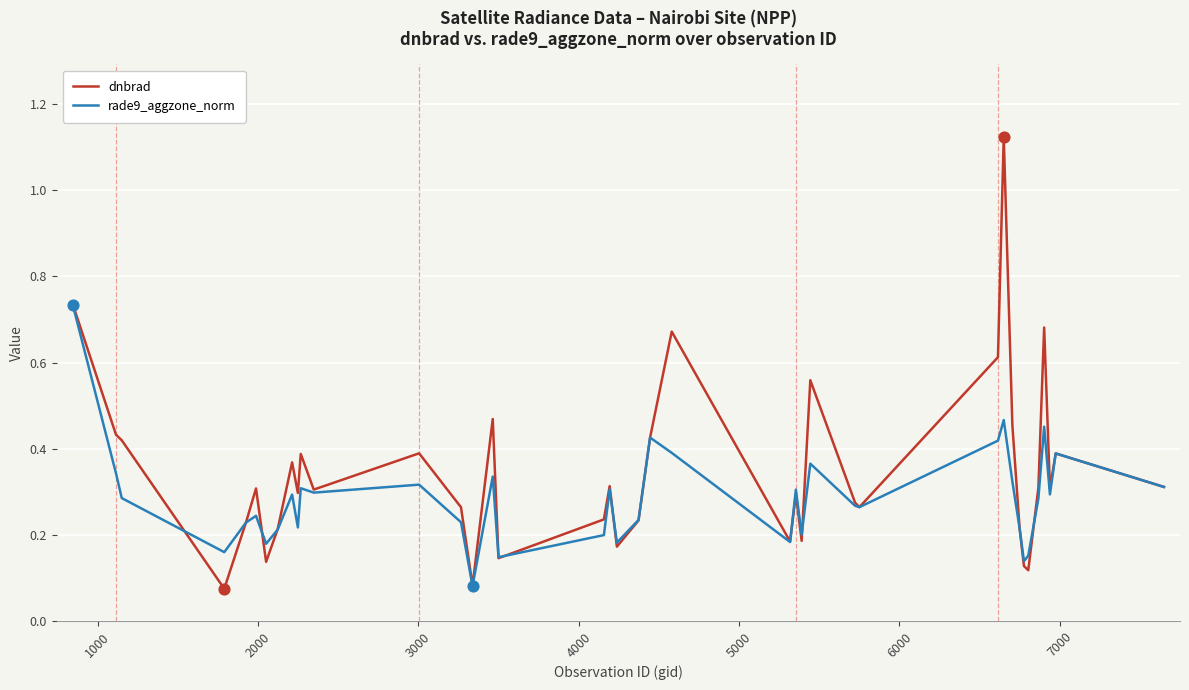

Rank the series by their average value, from highest to lowest.

dnbrad, rade9_aggzone_norm